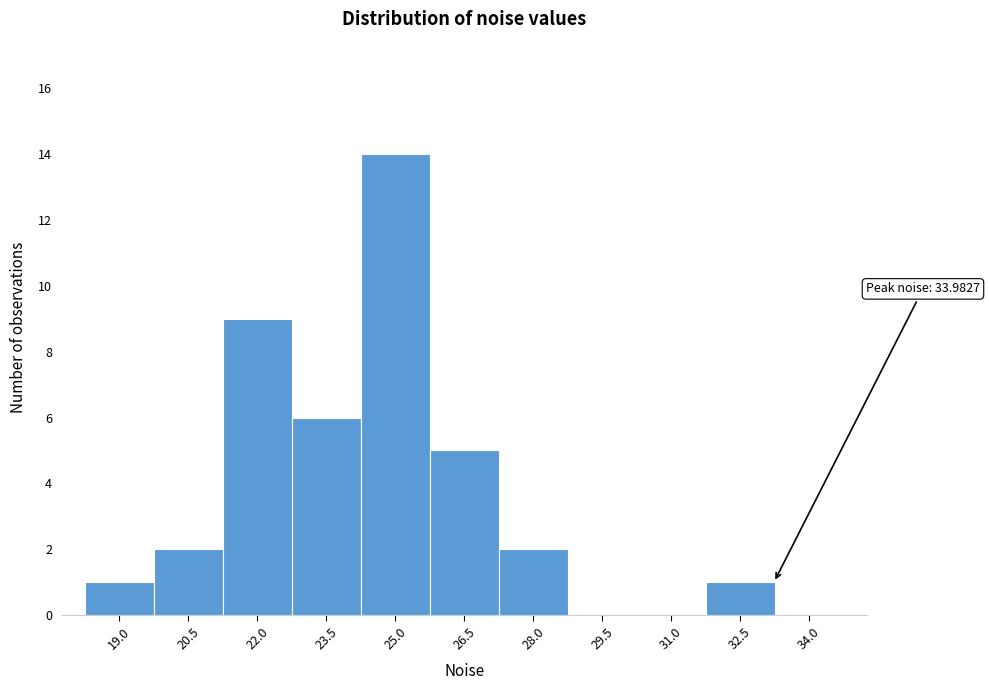

Reading right to left, list all the values displayed in this chart.

34.0=0	32.5=1	31.0=0	29.5=0	28.0=2	26.5=5	25.0=14	23.5=6	22.0=9	20.5=2	19.0=1